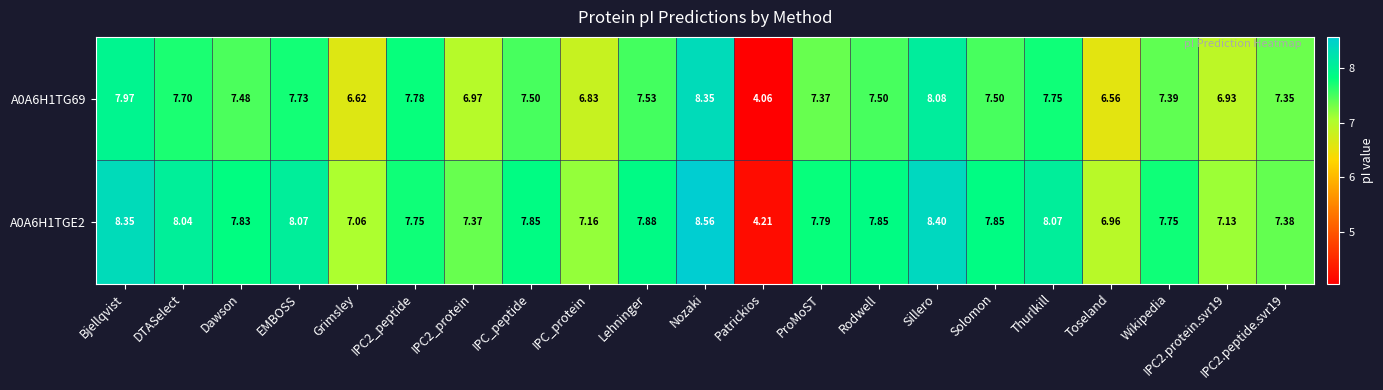

At which category is the sum across all series the highest?

Nozaki